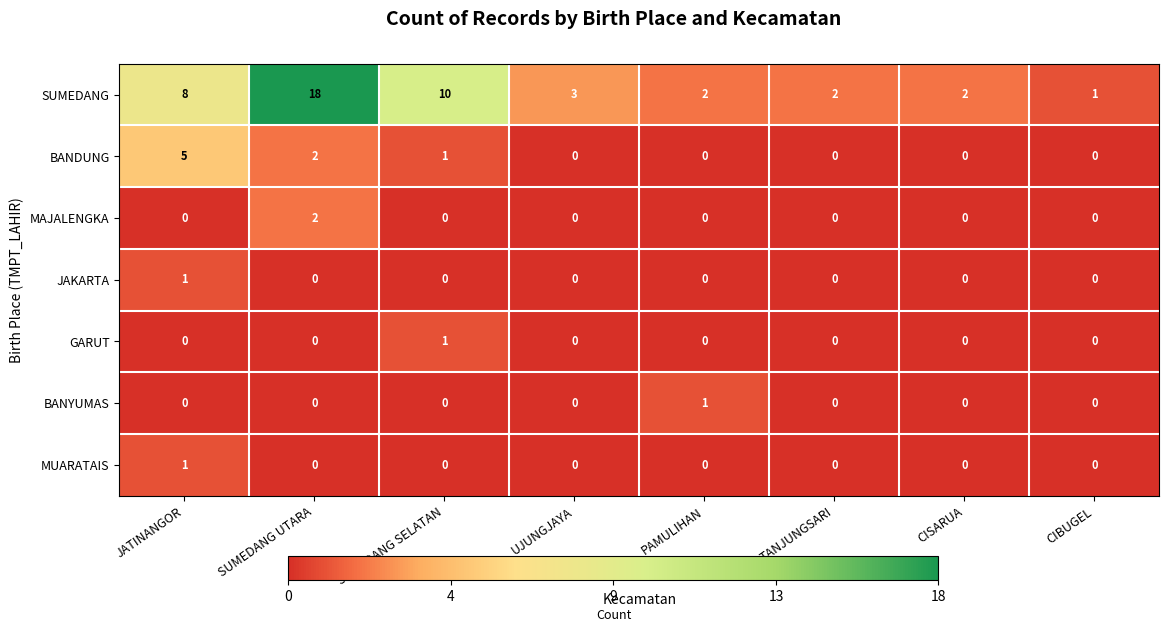

What is the maximum value shown in the chart?

18